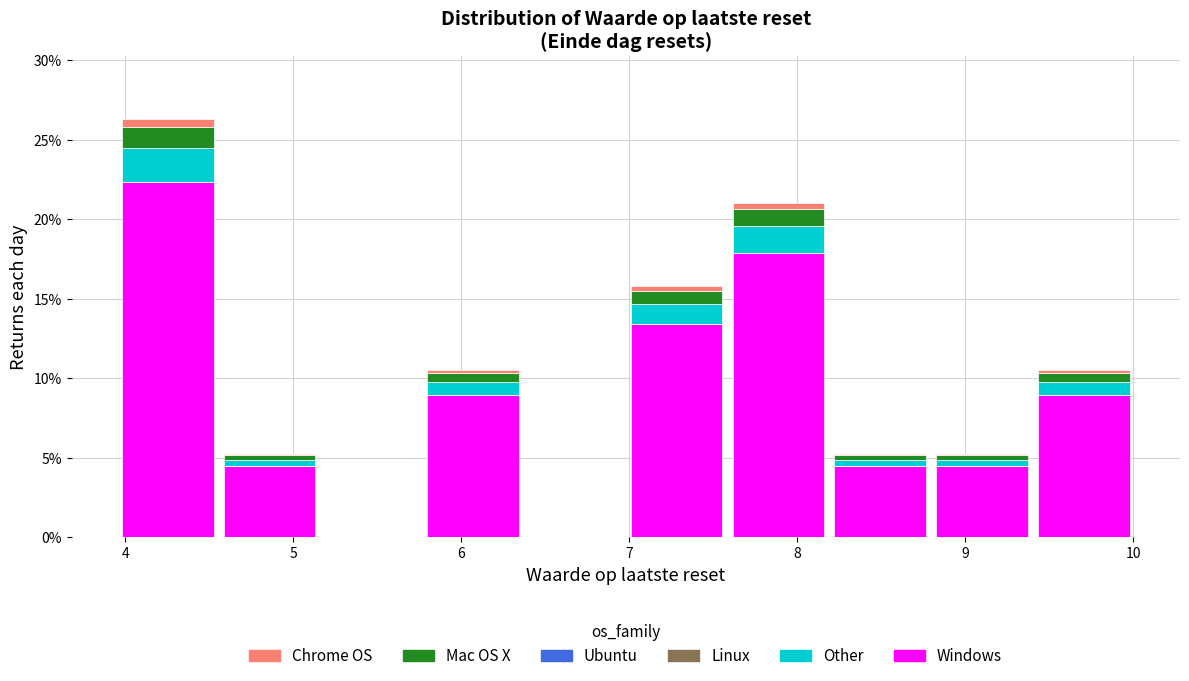

Reading left to right, list every stacked bar in this chart as the range it spans on the x-axis followed by its total height. Neither the bar edges nor the heights are printed on the chart, so give them approximately, as read against the axes.

4.0 to 4.6: 26.5
4.6 to 5.2: 5.5
5.2 to 5.8: 0
5.8 to 6.4: 10.5
6.4 to 7.0: 0
7.0 to 7.6: 16.0
7.6 to 8.2: 21.0
8.2 to 8.8: 5.5
8.8 to 9.4: 5.5
9.4 to 10.0: 10.5